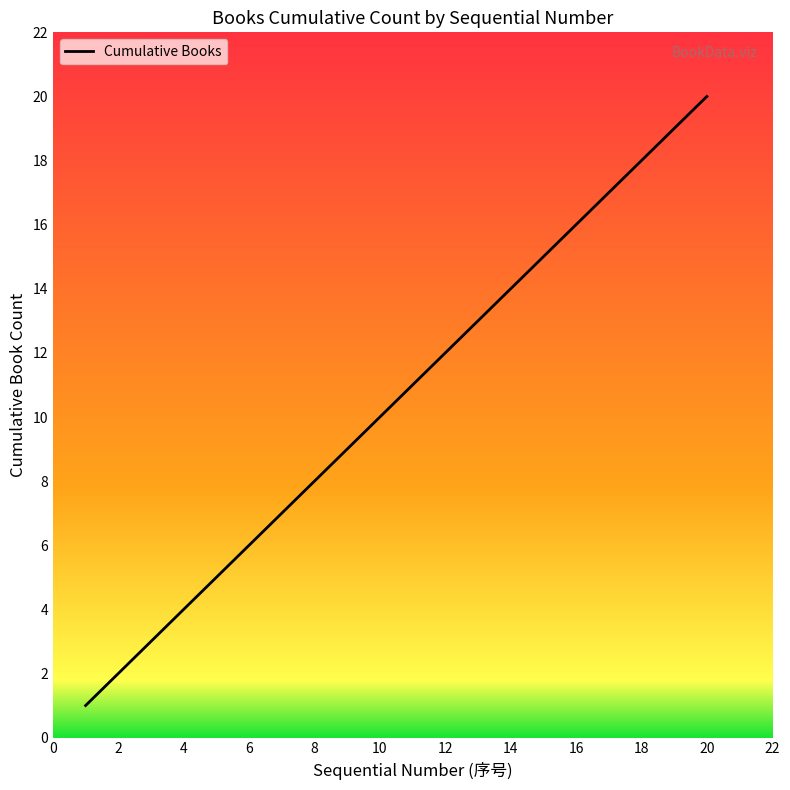

Count the number of categories in the chart.

20